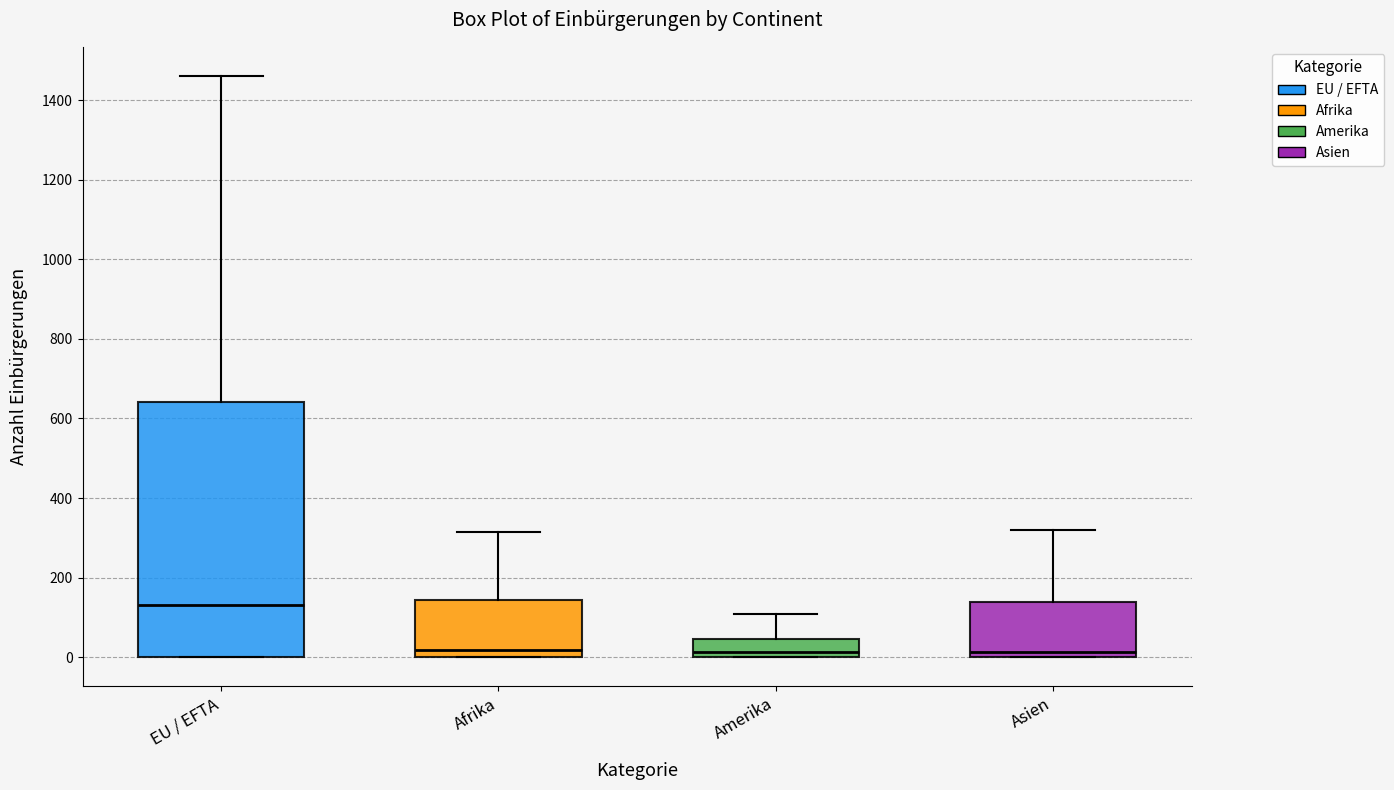

Comparing the boxes themselves (not the whiskers), which one is the tallest?

EU / EFTA